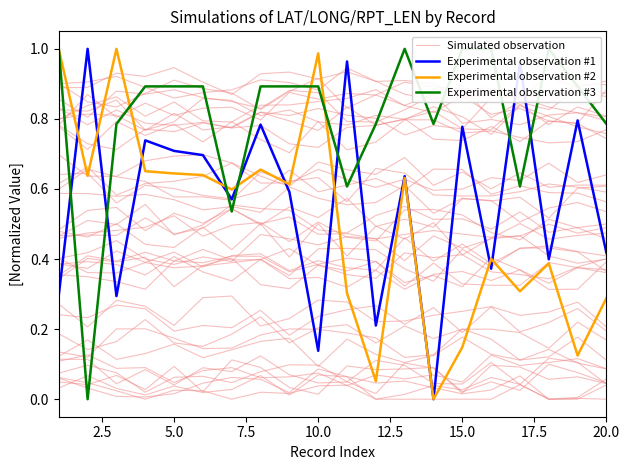

How many Simulated observation values are between 0 and 1?

20